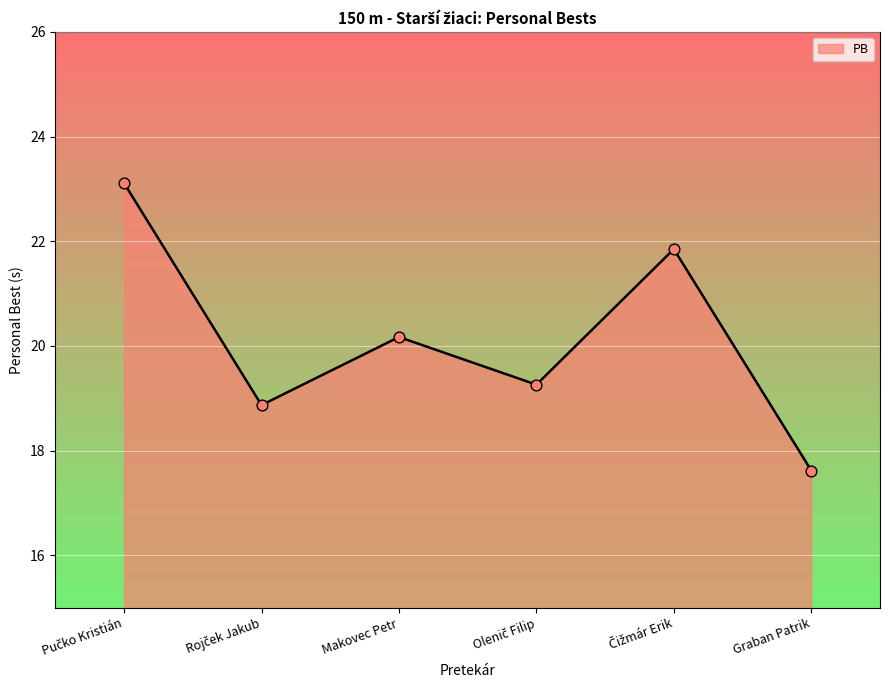

What is the average value?

20.1